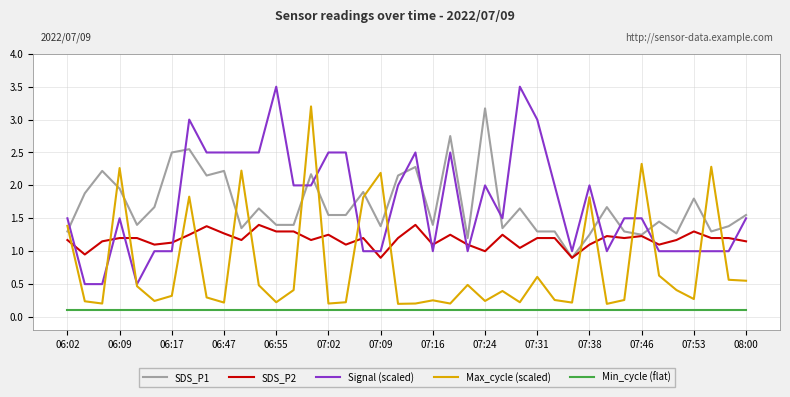

After their last crossing, which series has the higher values: SDS_P2 or Signal (scaled)?

Signal (scaled)